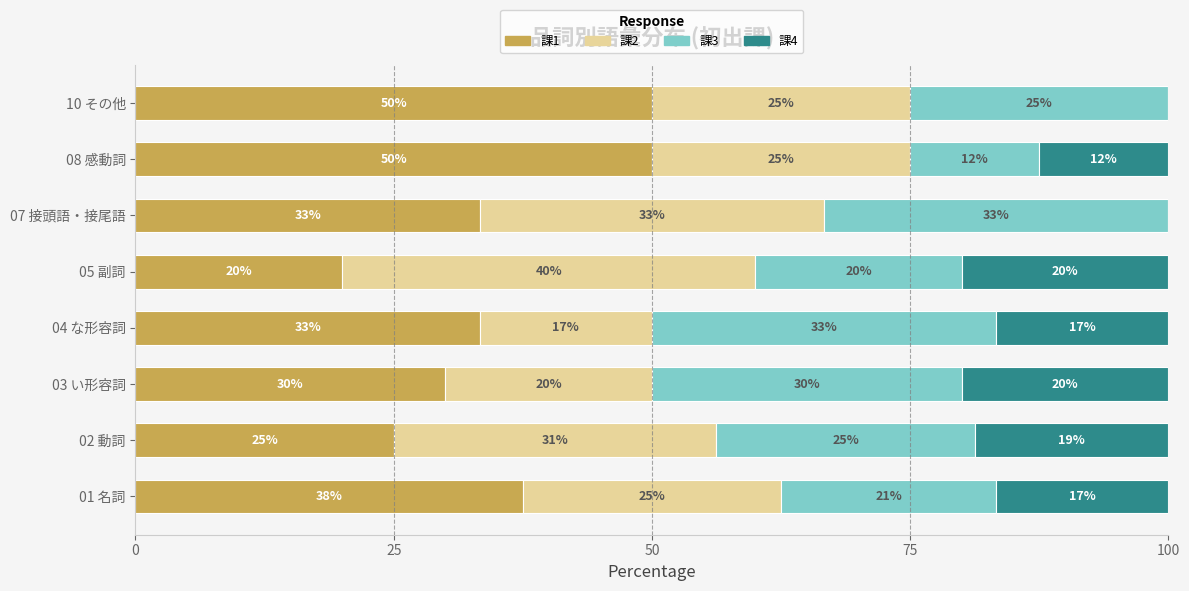

What is the maximum value for 課1?

50.0